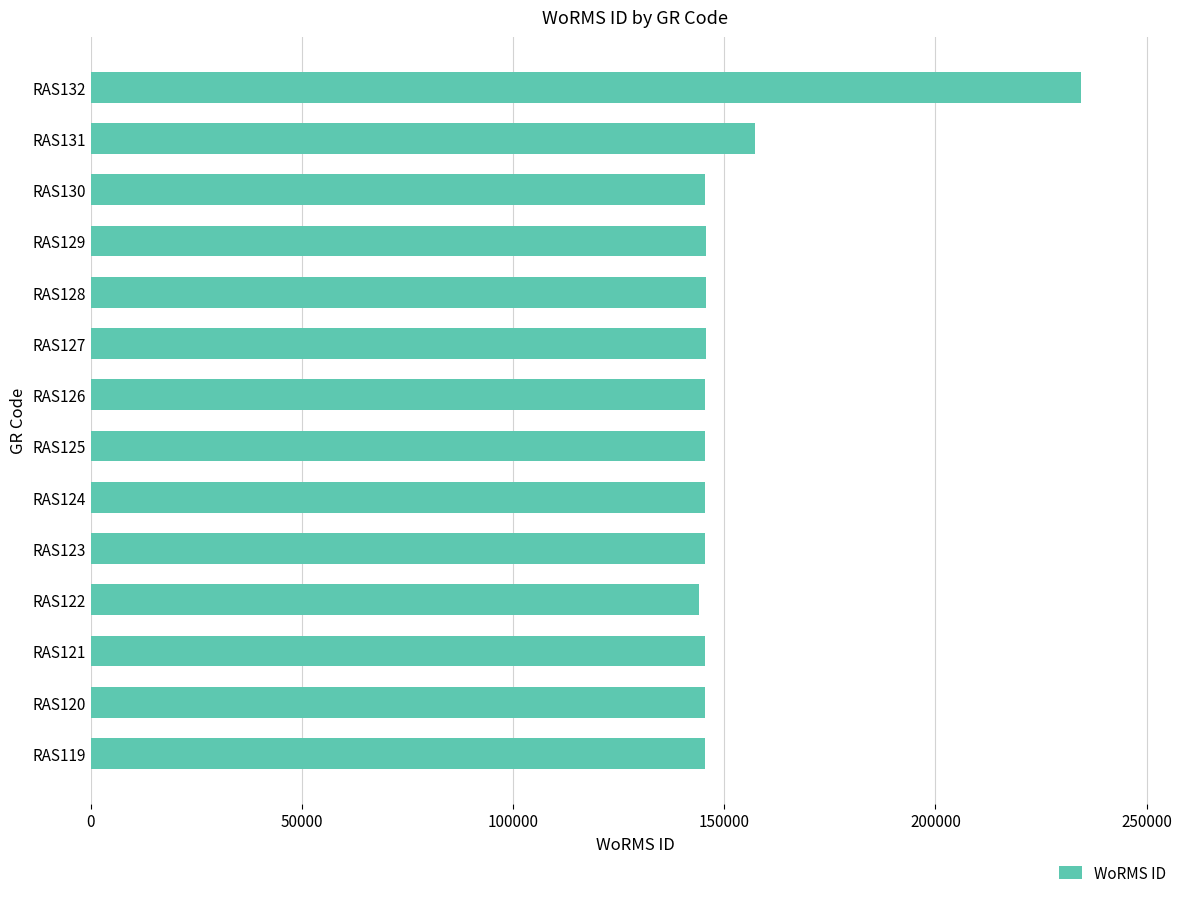

What is the average value?

152650